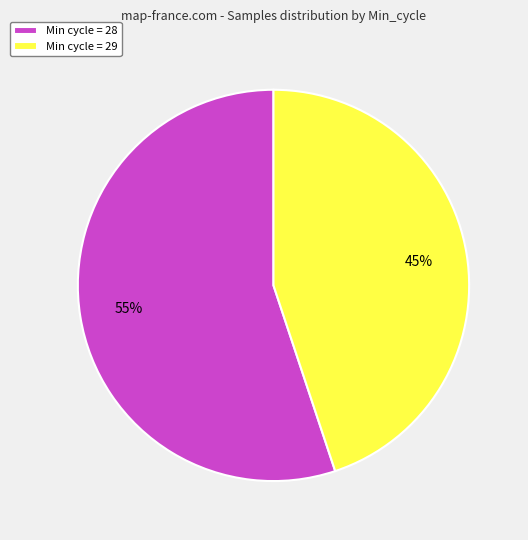

To the nearest percent, what is the average slice percentage?

50%